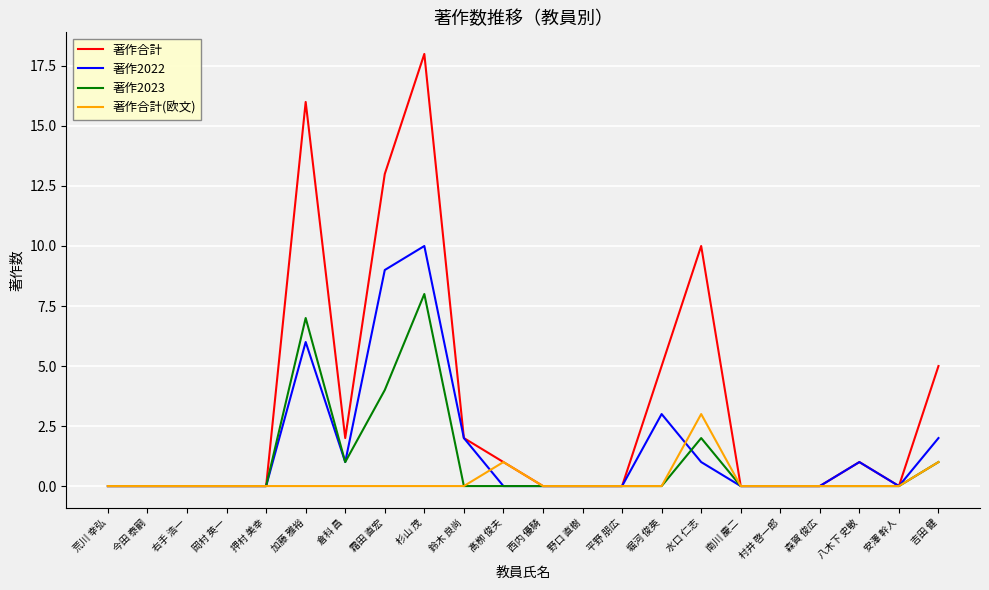

At which label is 著作2023 closest to 4?

霜田 直宏